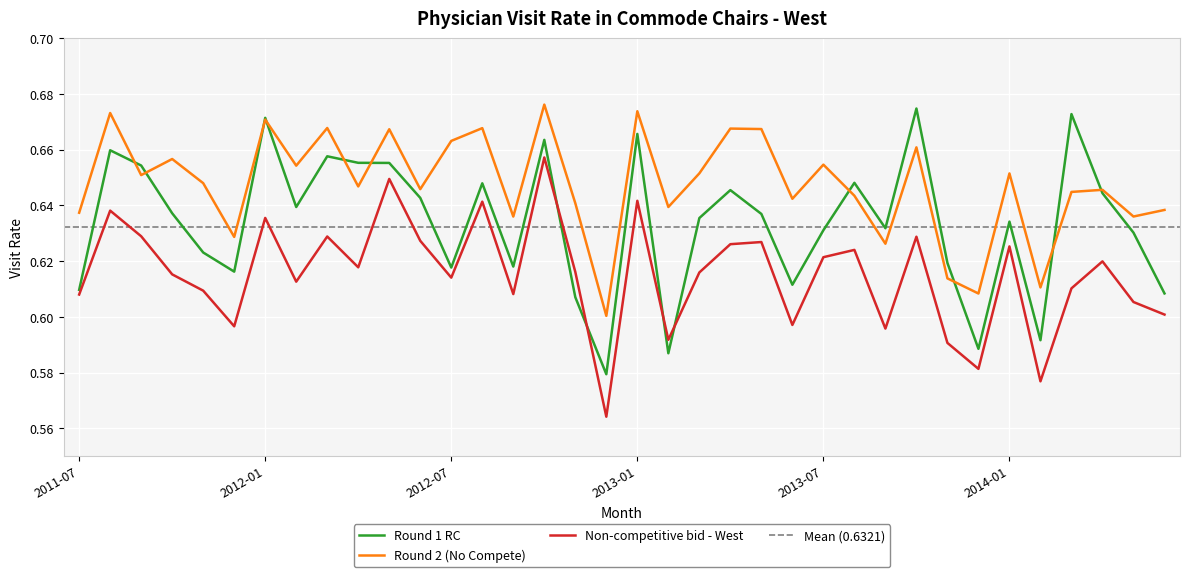

Reading left to right, transcribe all the data shown in this chart.

Round 1 RC: 0.6	0.7	0.7	0.6	0.6	0.6	0.7	0.6	0.7	0.7	0.7	0.6	0.6	0.6	0.6	0.7	0.6	0.6	0.7	0.6	0.6	0.6	0.6	0.6	0.6	0.6	0.6	0.7	0.6	0.6	0.6	0.6	0.7	0.6	0.6	0.6
Round 2 (No Compete): 0.6	0.7	0.7	0.7	0.6	0.6	0.7	0.7	0.7	0.6	0.7	0.6	0.7	0.7	0.6	0.7	0.6	0.6	0.7	0.6	0.7	0.7	0.7	0.6	0.7	0.6	0.6	0.7	0.6	0.6	0.7	0.6	0.6	0.6	0.6	0.6
Non-competitive bid - West: 0.6	0.6	0.6	0.6	0.6	0.6	0.6	0.6	0.6	0.6	0.6	0.6	0.6	0.6	0.6	0.7	0.6	0.6	0.6	0.6	0.6	0.6	0.6	0.6	0.6	0.6	0.6	0.6	0.6	0.6	0.6	0.6	0.6	0.6	0.6	0.6